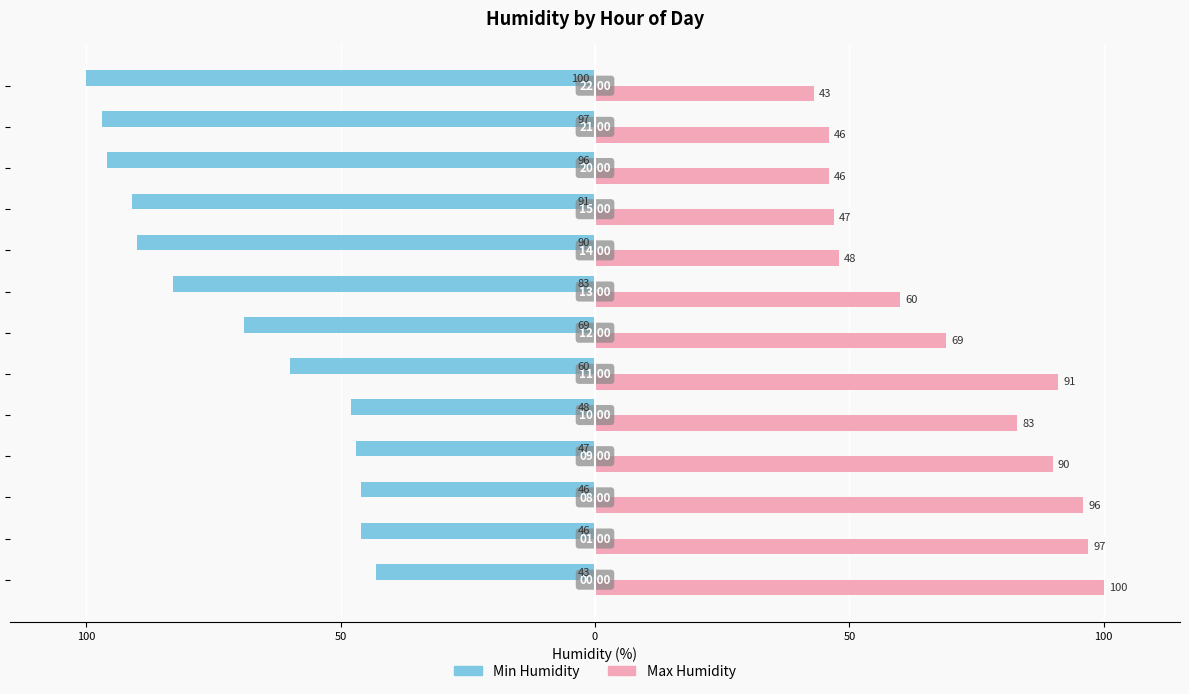

What are all the series names shown in the legend?

Min Humidity, Max Humidity